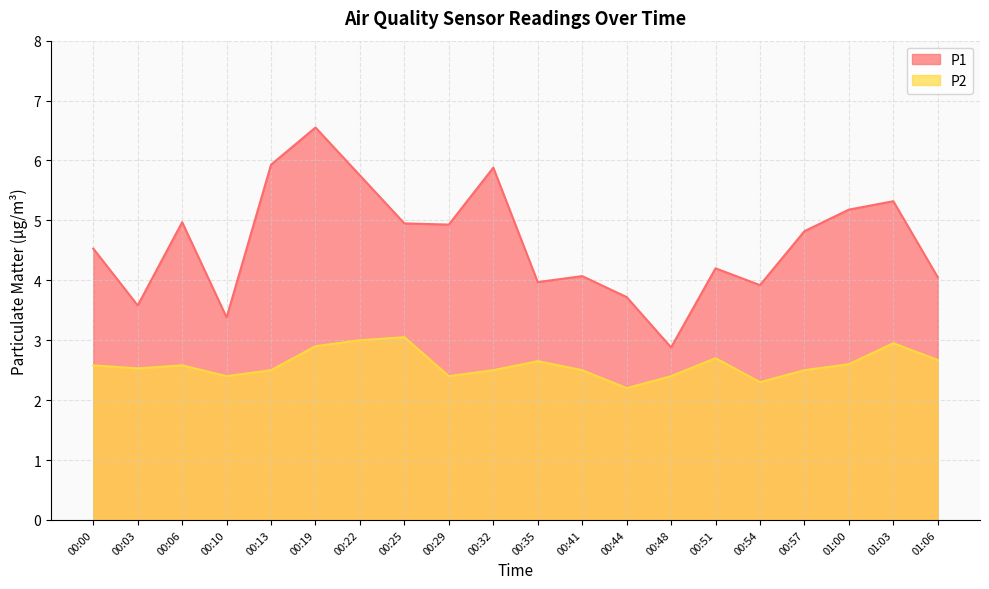

Reading left to right, list all the values displayed in this chart.

P1: 00:00=4.5	00:03=3.6	00:06=5.0	00:10=3.4	00:13=5.9	00:19=6.5	00:22=5.8	00:25=5.0	00:29=4.9	00:32=5.9	00:35=4.0	00:41=4.1	00:44=3.7	00:48=2.9	00:51=4.2	00:54=3.9	00:57=4.8	01:00=5.2	01:03=5.3	01:06=4.0
P2: 00:00=2.6	00:03=2.5	00:06=2.6	00:10=2.4	00:13=2.5	00:19=2.9	00:22=3.0	00:25=3.0	00:29=2.4	00:32=2.5	00:35=2.6	00:41=2.5	00:44=2.2	00:48=2.4	00:51=2.7	00:54=2.3	00:57=2.5	01:00=2.6	01:03=3.0	01:06=2.7